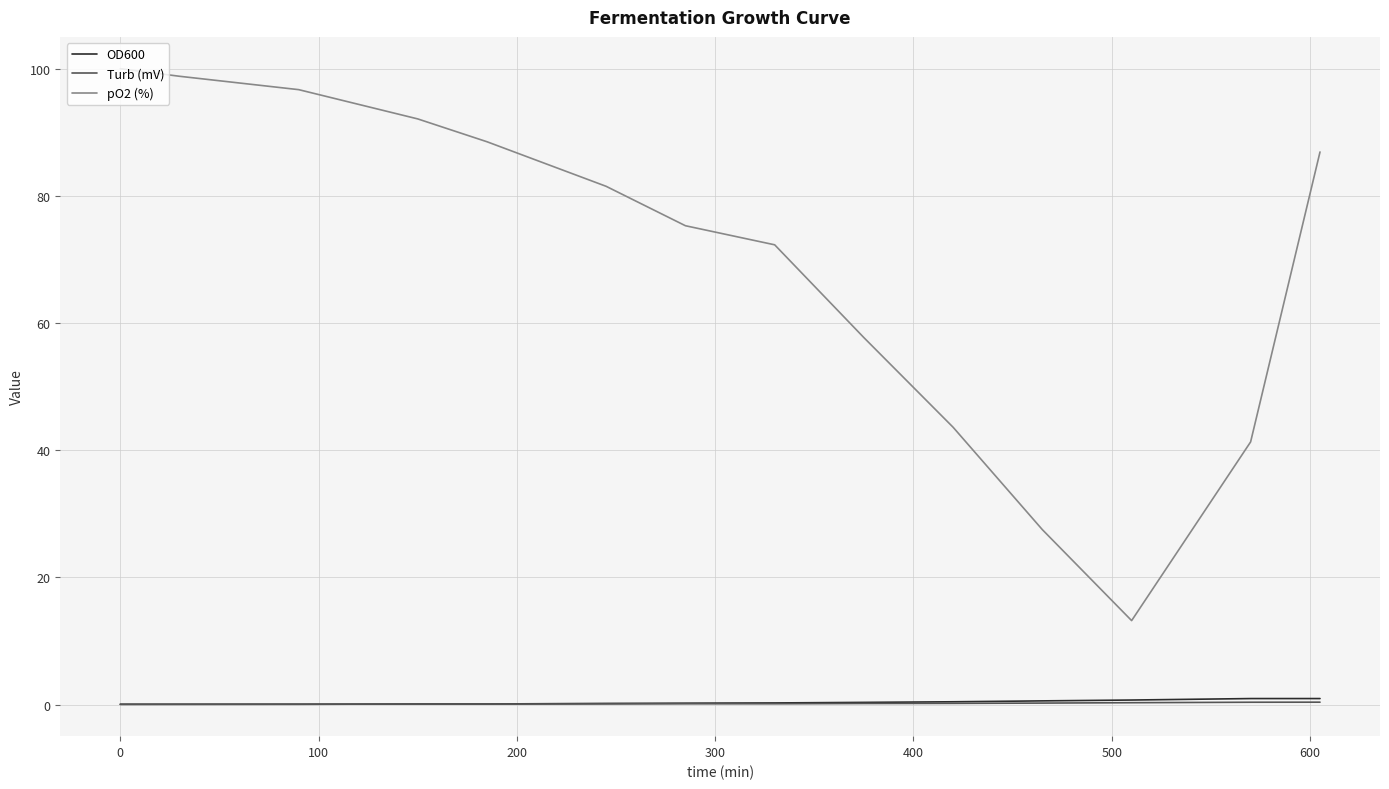

Which series has the largest total across all categories?

pO2 (%)